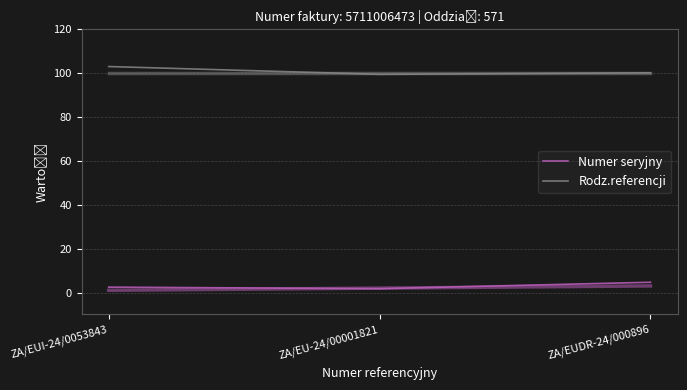

Which has a higher value, ZA/EUI-24/0053843 or ZA/EUDR-24/000896?

ZA/EUDR-24/000896